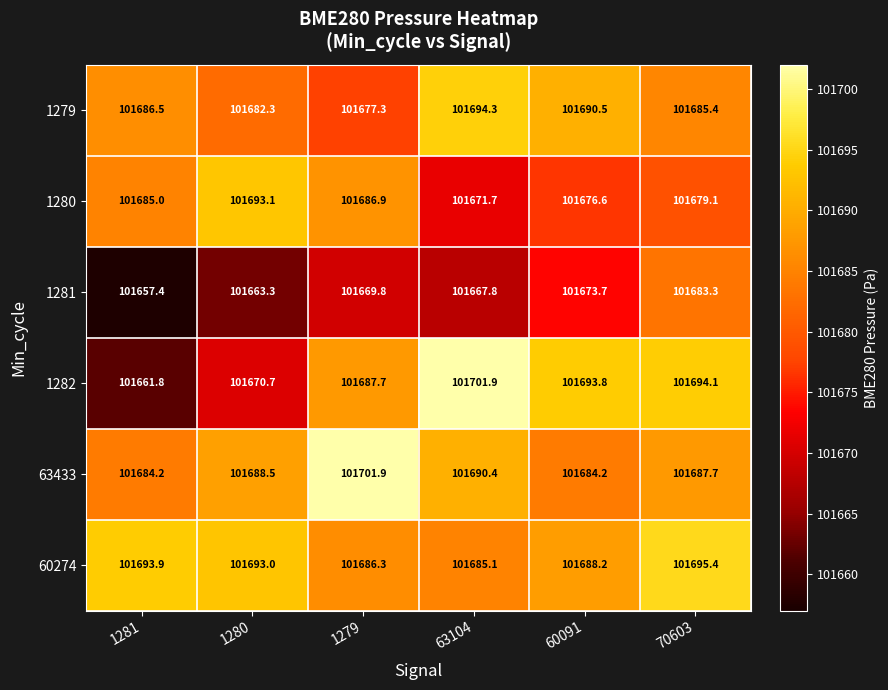

What is the approximate value of 1279 at 1280?

101682.3